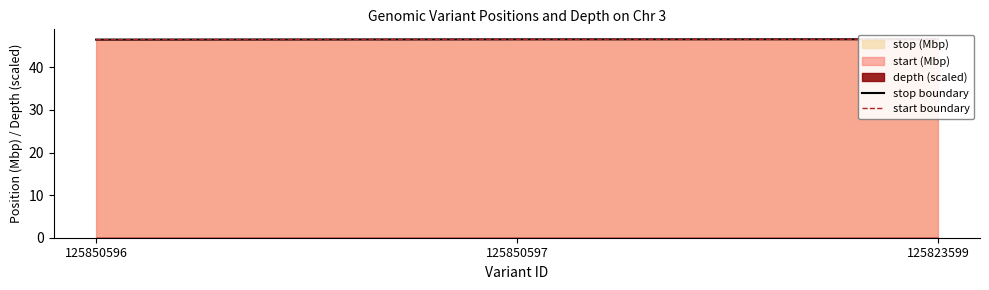

Which series has the widest spread of values?

stop boundary